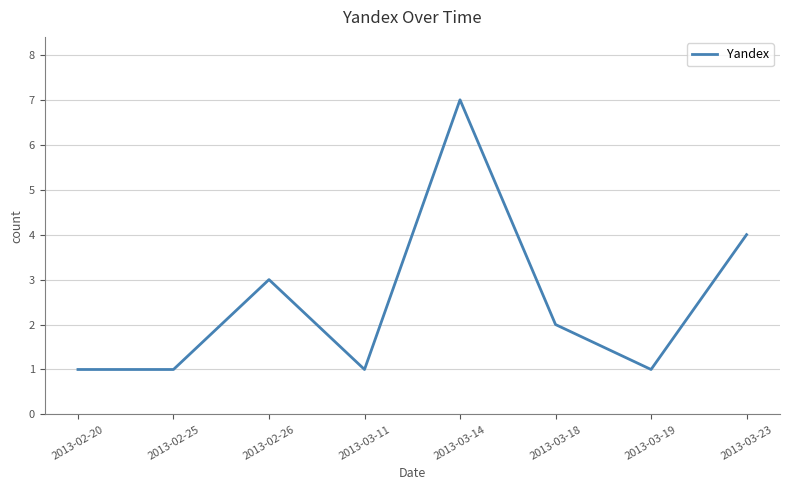

What is the greatest value displayed?

7